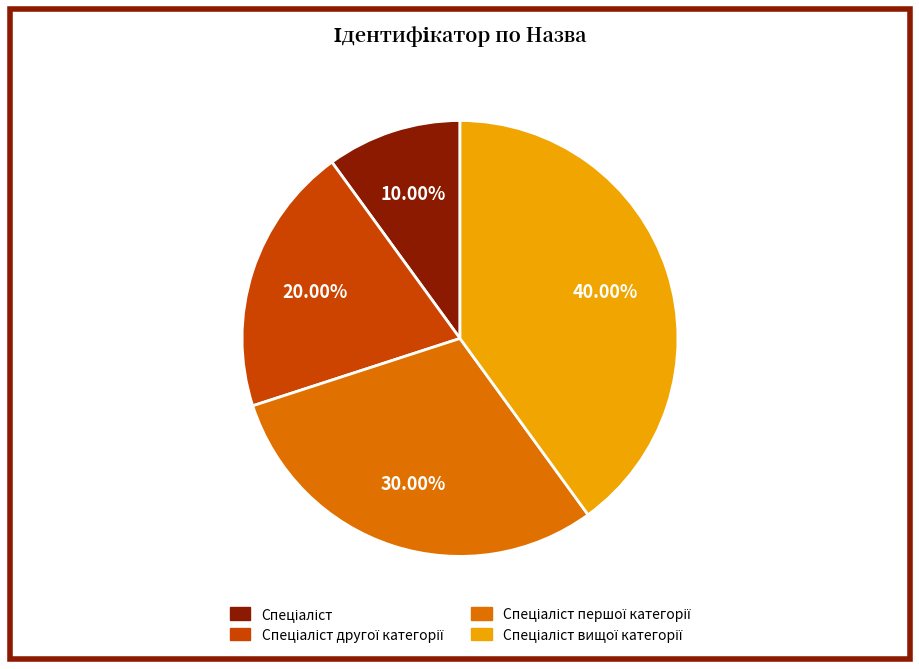

Is there any slice that represents more than half of the pie?

No